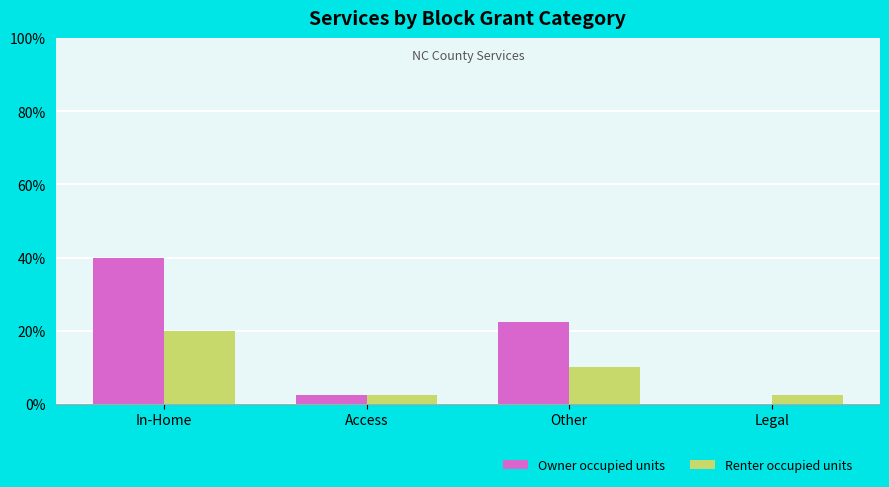

How many positive values does the Owner occupied units series have?

3